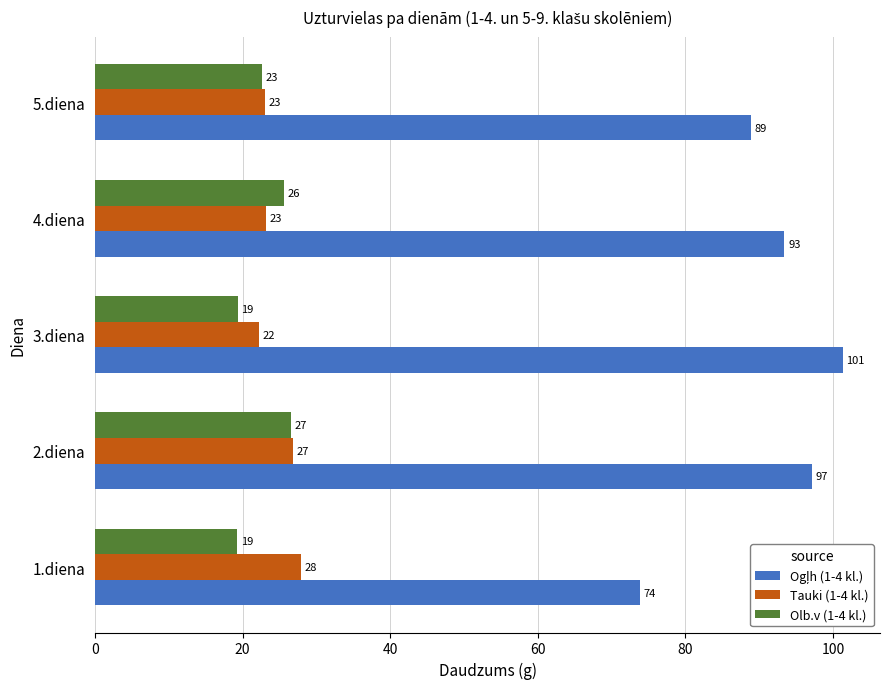

What value does the Olb.v (1-4 kl.) series have at 1.diena?

19.2